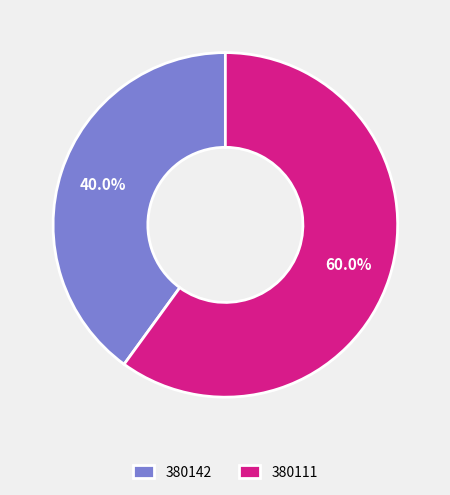

Combined, do 380111 and 380142 account for over 50%?

Yes